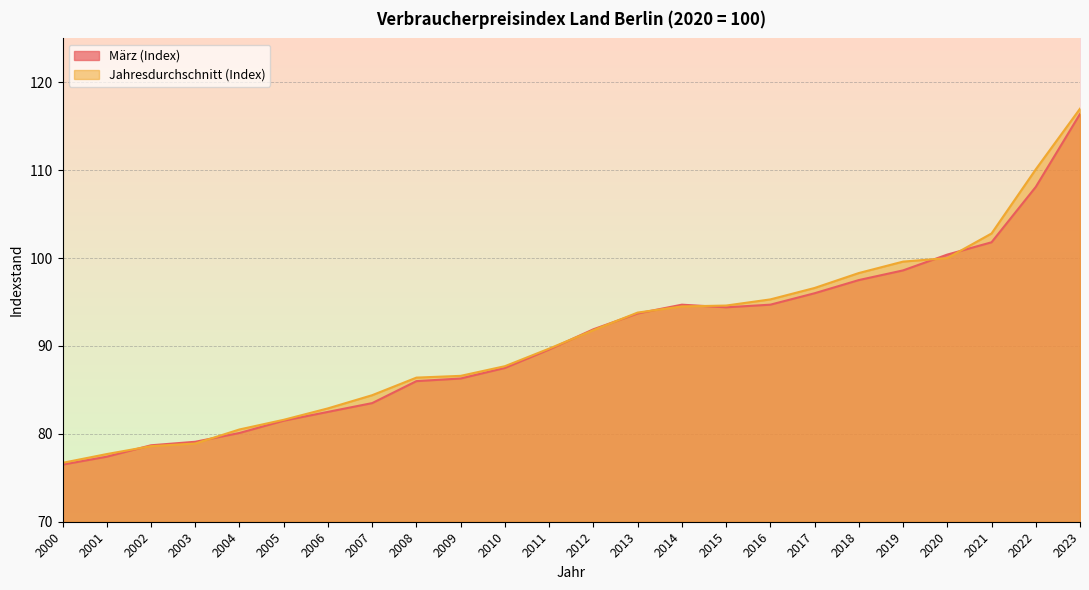

List the series in order of their overall mean, highest first.

Jahresdurchschnitt (Index), März (Index)